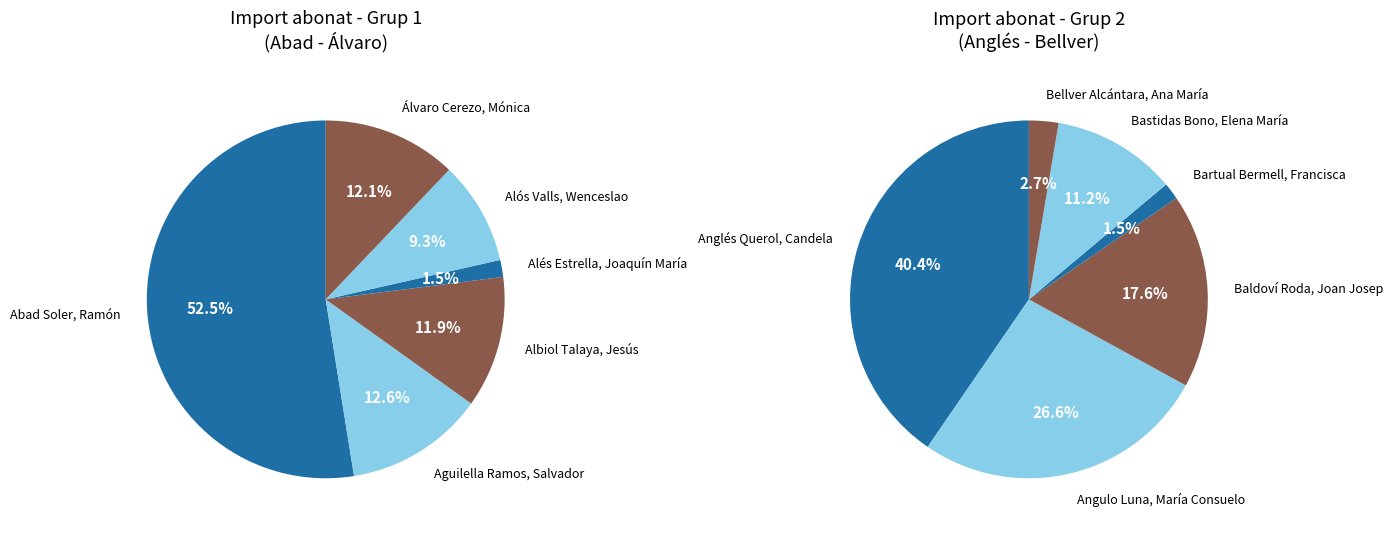

Is it true that Anglés Querol, Candela is 3% of the pie?

False